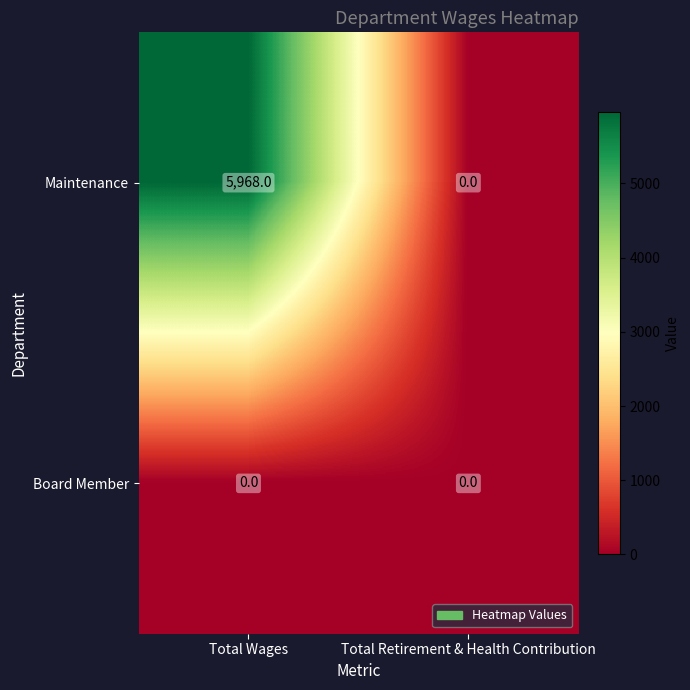

The value of Maintenance at Total Wages is 9098. True or false?

False